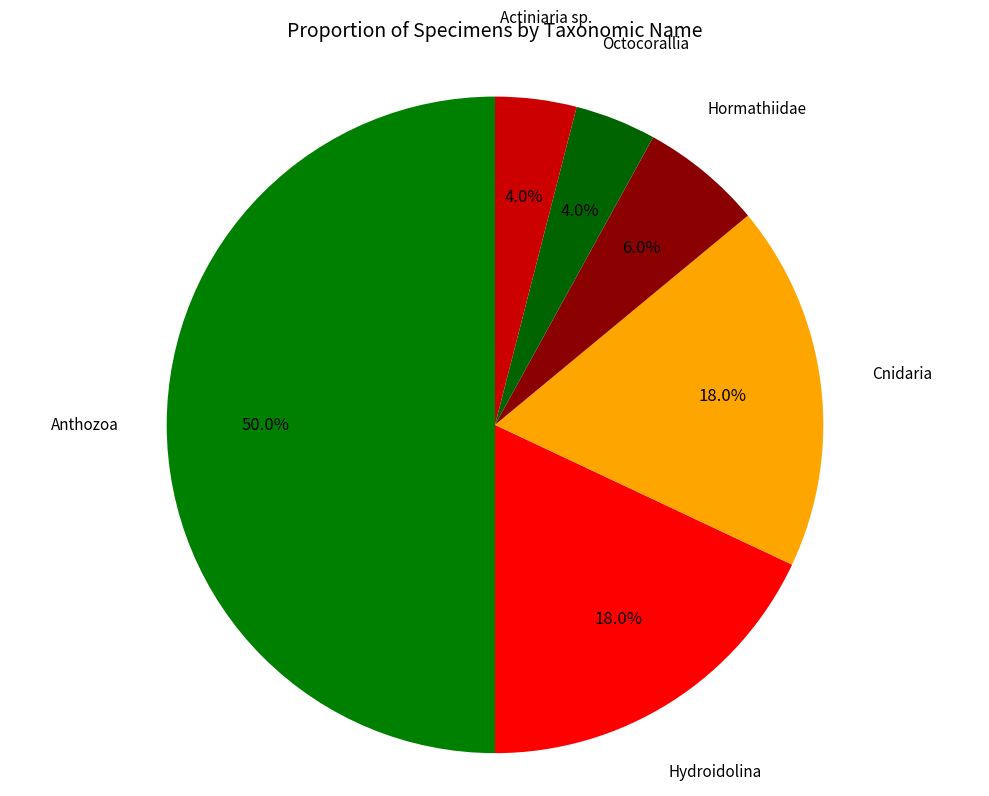

Which category has the biggest portion of the pie?

Anthozoa